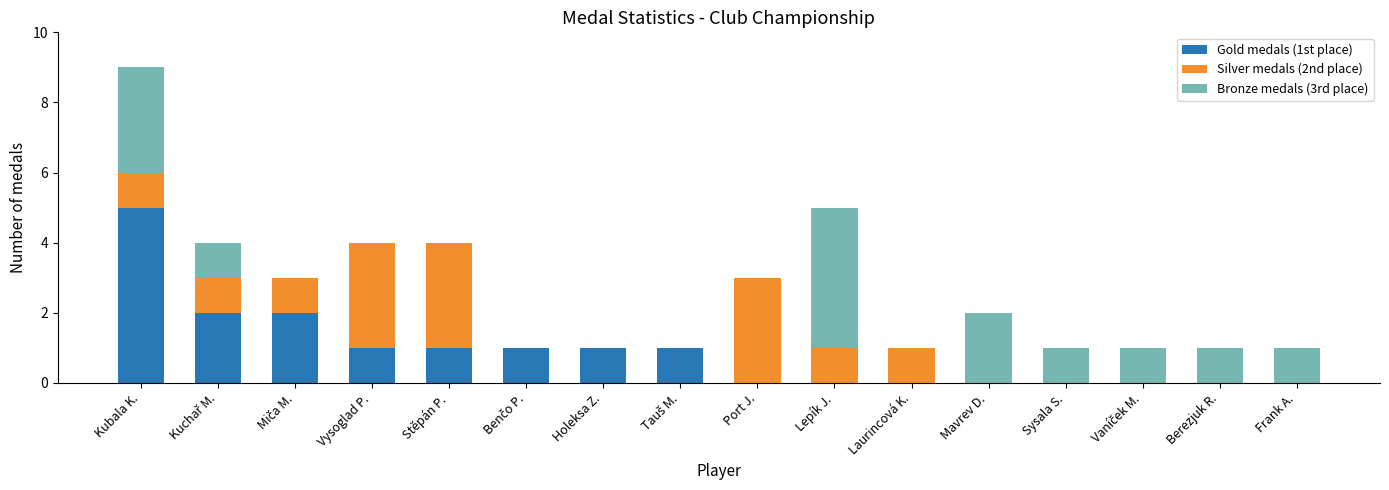

The Gold medals (1st place) series shows -3 at Mavrev D.. True or false?

False